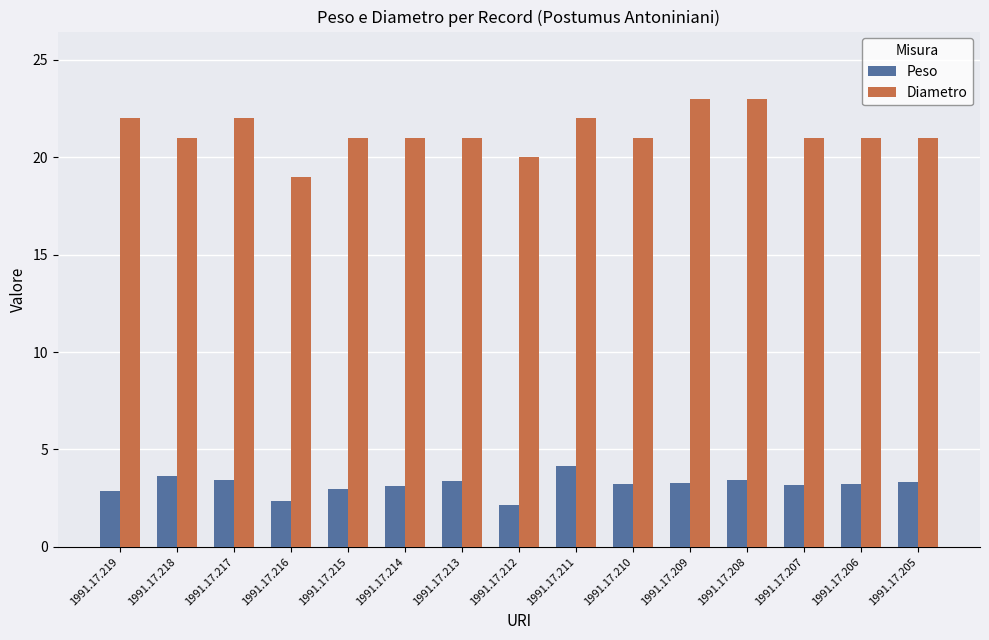

What is the value of the Diametro bar at the 12th from the left?

23.0